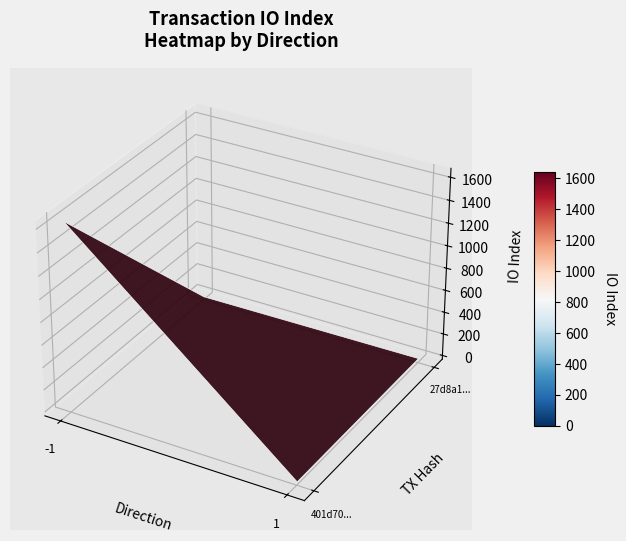

What is the sum of all 401d7011ceb017b8f7d91ce889637ed997e45ff values?

1642